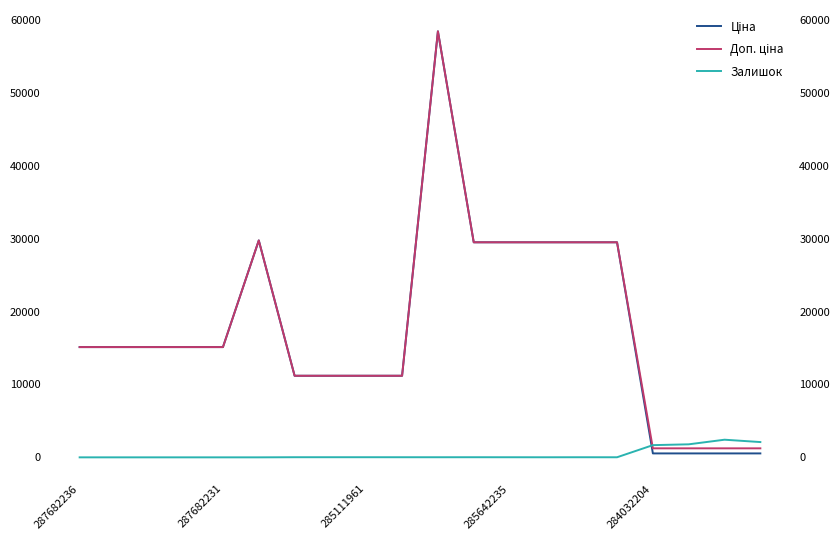

Which series has the widest spread of values?

Ціна